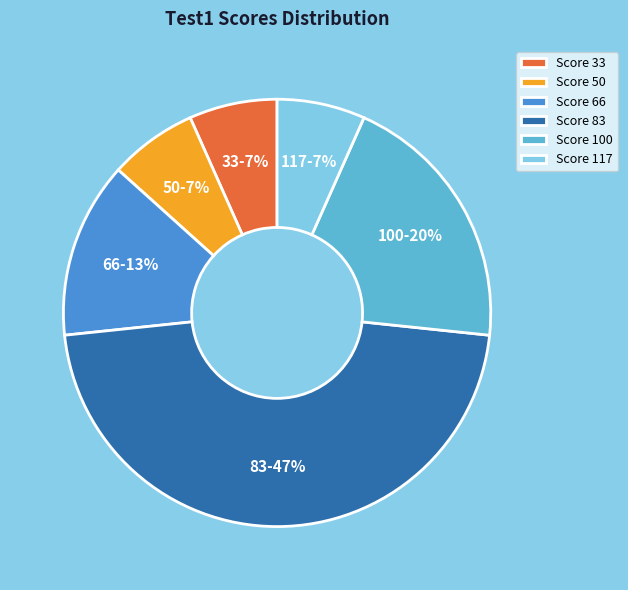

Is there a majority slice in this chart?

No